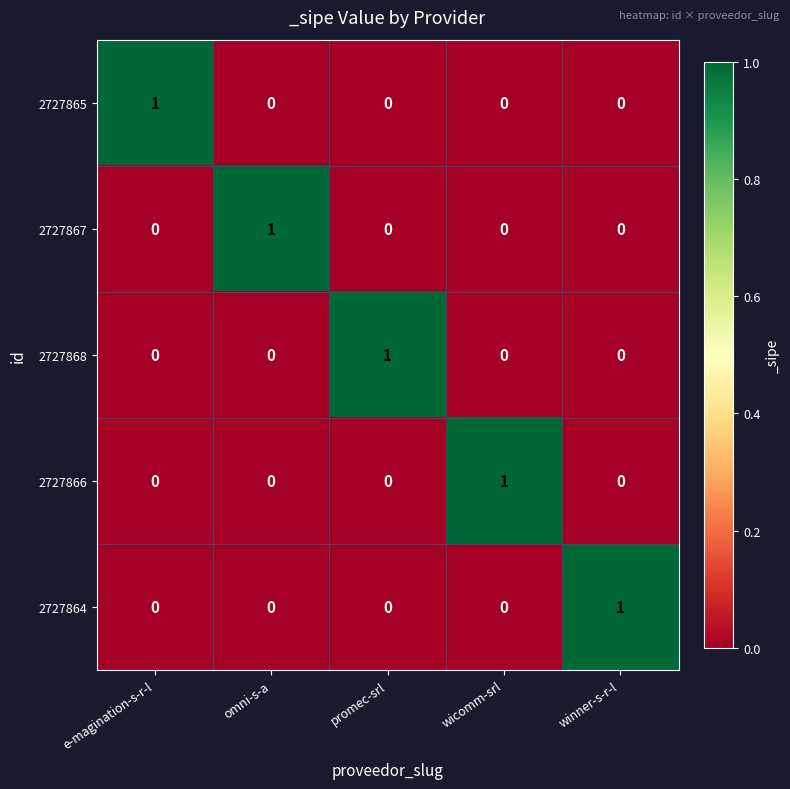

Reading right to left, what are all the values shown in this chart?

2727865: 0	0	0	0	1
2727867: 0	0	0	1	0
2727868: 0	0	1	0	0
2727866: 0	1	0	0	0
2727864: 1	0	0	0	0